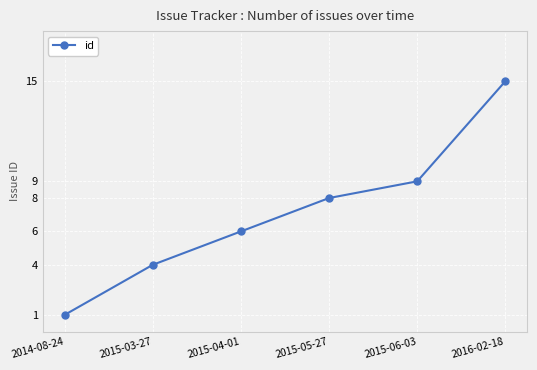

Does the chart display data point markers on the line(s)?

Yes